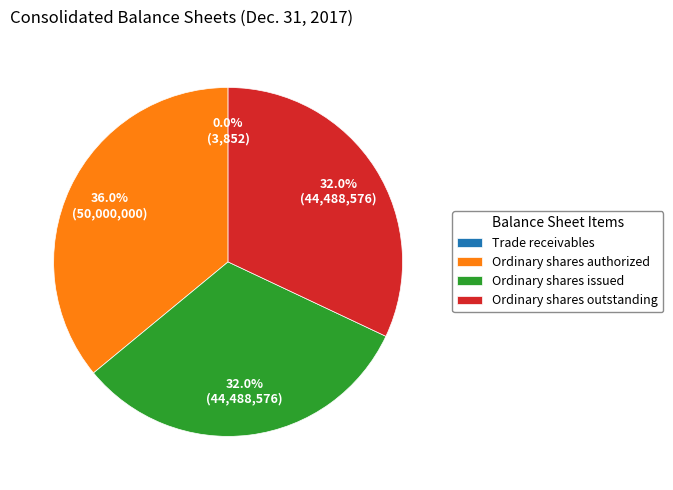

What is the largest slice in the pie chart?

Ordinary shares authorized